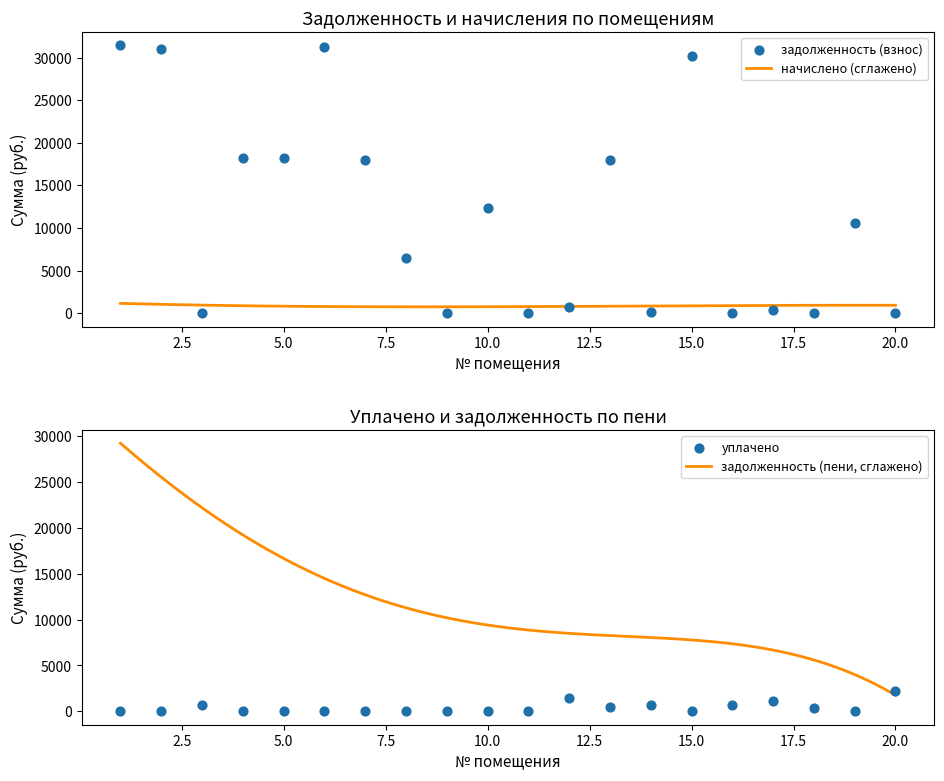

Which series reaches the maximum Y coordinate?

задолженность (взнос)